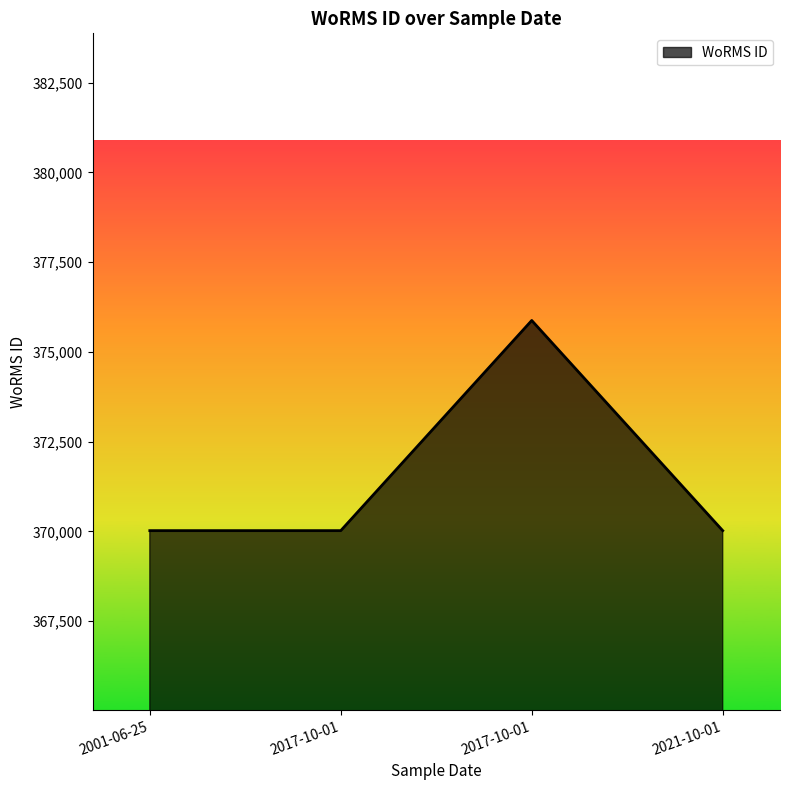

Between 2017-10-01 and 2001-06-25, which is larger?

2017-10-01